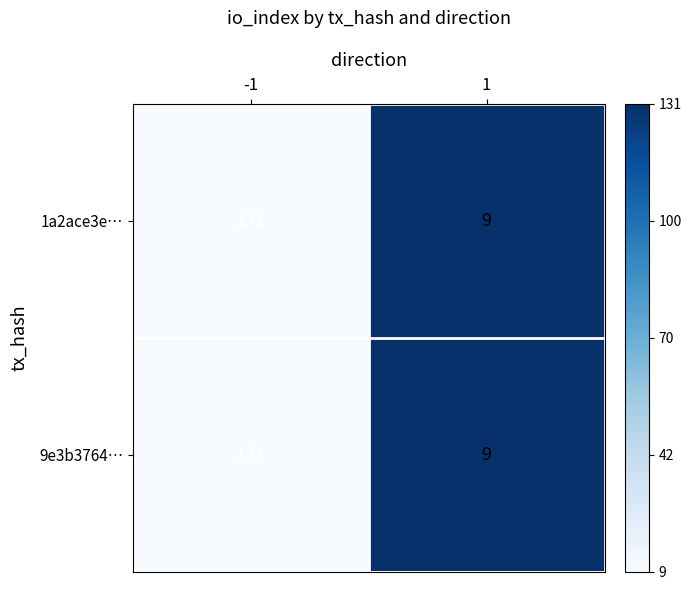

At which category is the sum across all series the highest?

-1